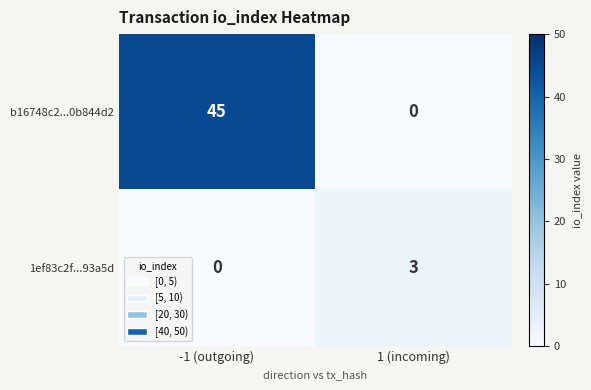

How many values in b16748c2...0b844d2 are above zero?

1